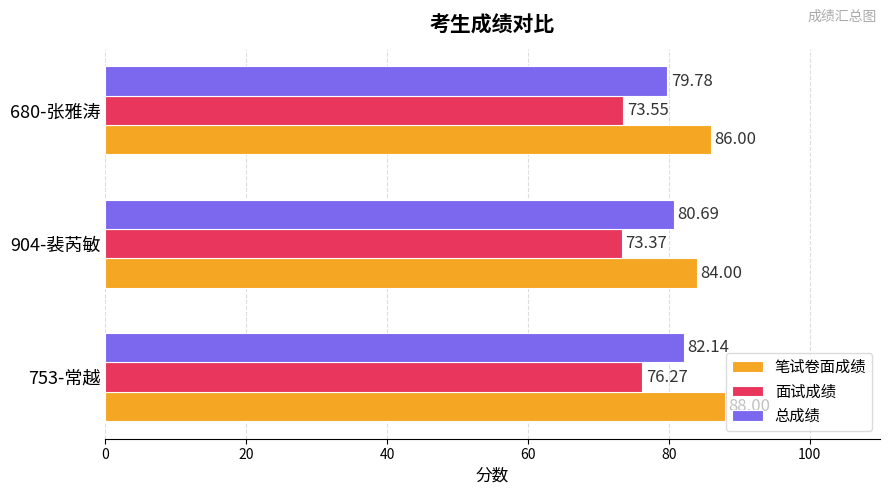

At which category does the chart reach its minimum across all series?

904-裴芮敏